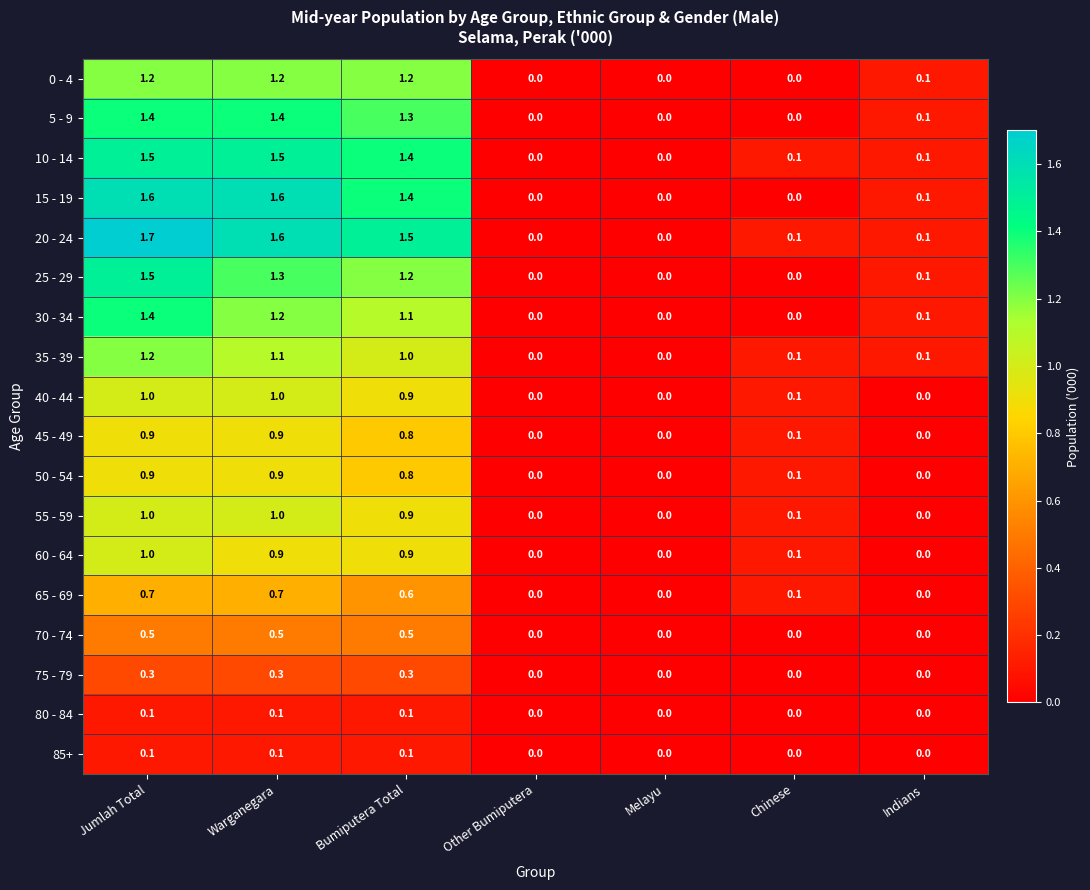

The 0 - 4 series shows 0.5 at Jumlah Total. True or false?

False